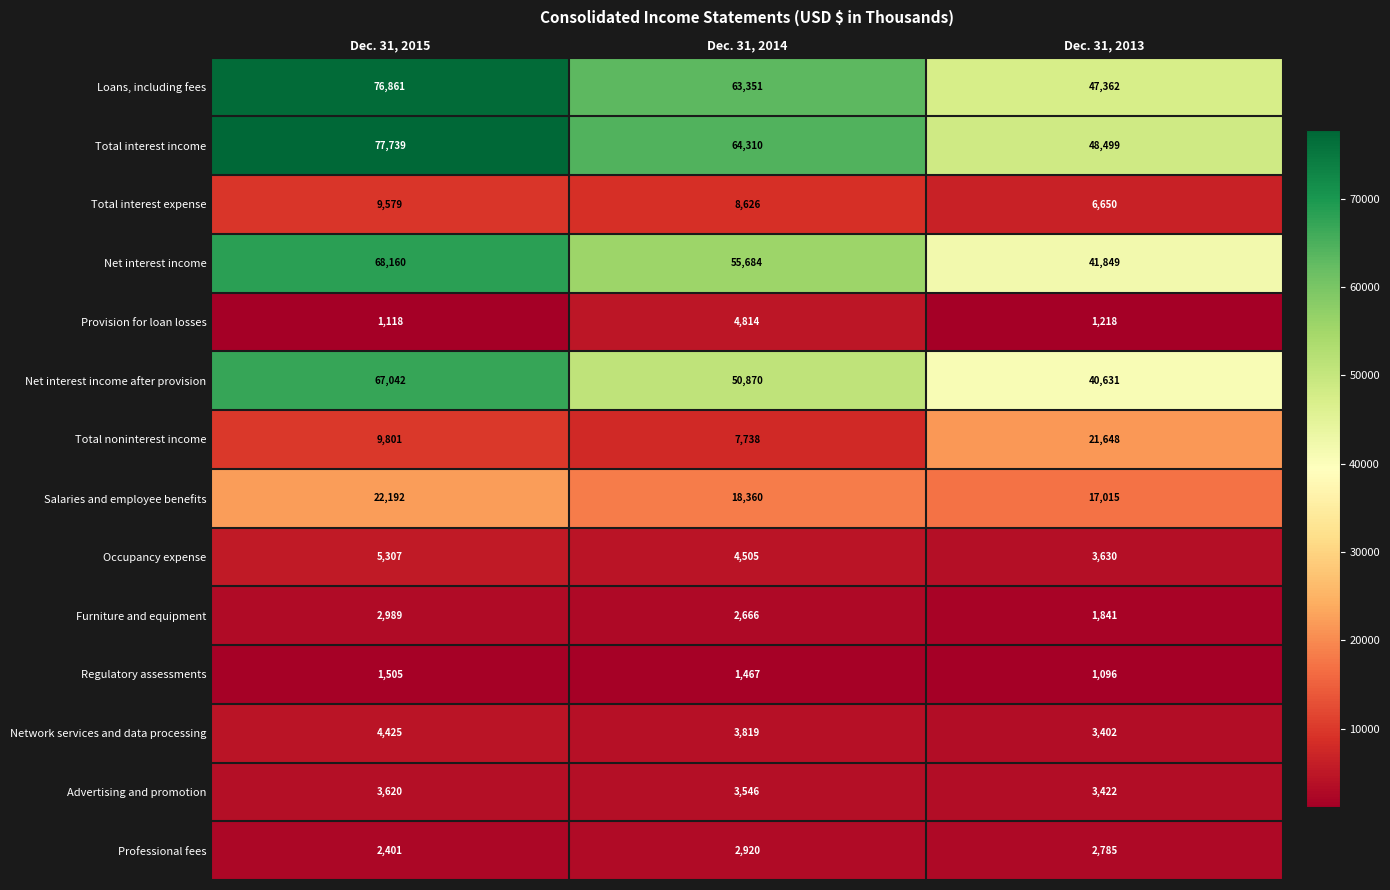

Is it true that Net interest income after provision equals 8916 at Dec. 31, 2013?

False